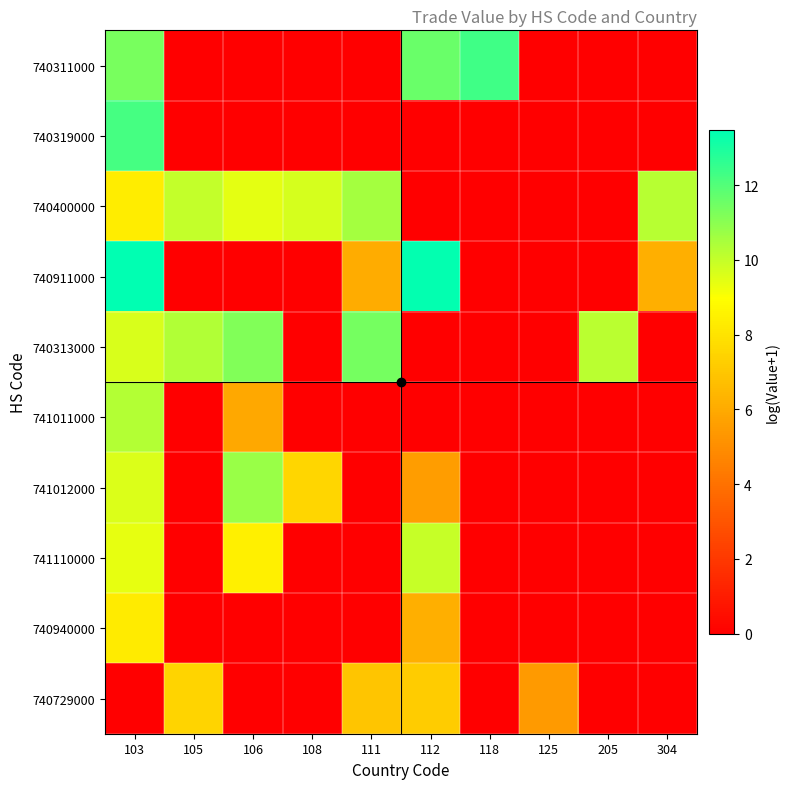

Reading left to right, list all the values displayed in this chart.

740311000: 103=11.4	105=0.0	106=0.0	108=0.0	111=0.0	112=11.6	118=12.3	125=0.0	205=0.0	304=0.0
740319000: 103=12.2	105=0.0	106=0.0	108=0.0	111=0.0	112=0.0	118=0.0	125=0.0	205=0.0	304=0.0
740400000: 103=8.3	105=10.0	106=9.4	108=9.7	111=10.5	112=0.0	118=0.0	125=0.0	205=0.0	304=10.2
740911000: 103=13.5	105=0.0	106=0.0	108=0.0	111=6.1	112=13.4	118=0.0	125=0.0	205=0.0	304=6.2
740313000: 103=9.7	105=10.3	106=11.2	108=0.0	111=11.4	112=0.0	118=0.0	125=0.0	205=10.2	304=0.0
741011000: 103=10.3	105=0.0	106=5.9	108=0.0	111=0.0	112=0.0	118=0.0	125=0.0	205=0.0	304=0.0
741012000: 103=9.6	105=0.0	106=10.7	108=7.5	111=0.0	112=5.6	118=0.0	125=0.0	205=0.0	304=0.0
741110000: 103=9.4	105=0.0	106=8.5	108=0.0	111=0.0	112=10.0	118=0.0	125=0.0	205=0.0	304=0.0
740940000: 103=8.3	105=0.0	106=0.0	108=0.0	111=0.0	112=6.2	118=0.0	125=0.0	205=0.0	304=0.0
740729000: 103=0.0	105=7.5	106=0.0	108=0.0	111=7.0	112=7.2	118=0.0	125=5.5	205=0.0	304=0.0